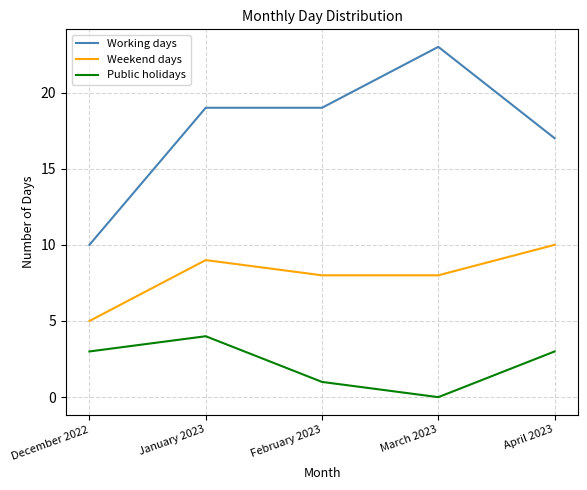

True or false: Weekend days has more than 0 interior local peaks.

True